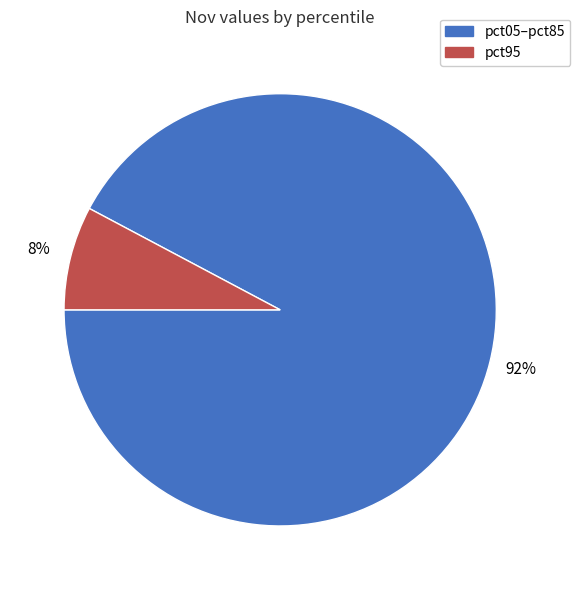

Is there any slice that represents more than half of the pie?

Yes